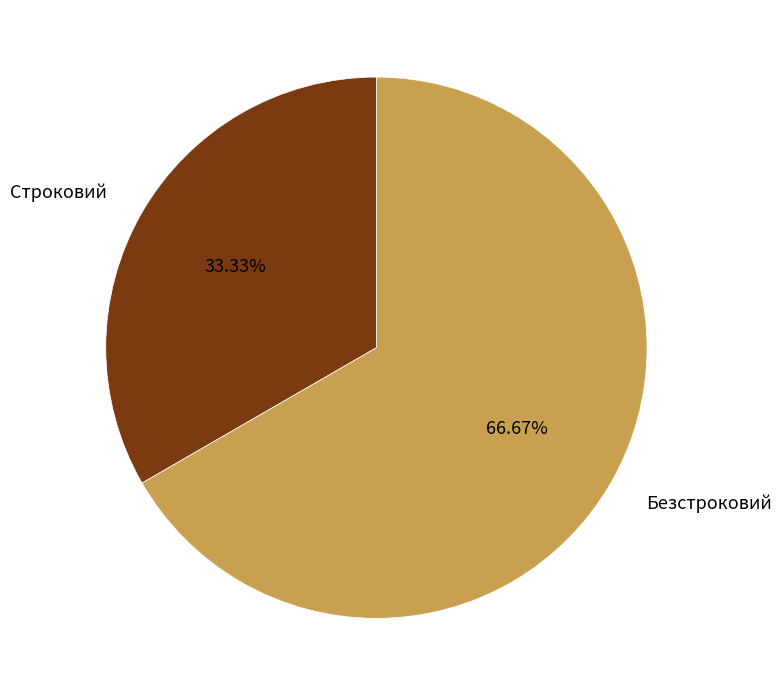

To the nearest percent, what is the difference between the Строковий and Безстроковий slice percentages?

33%